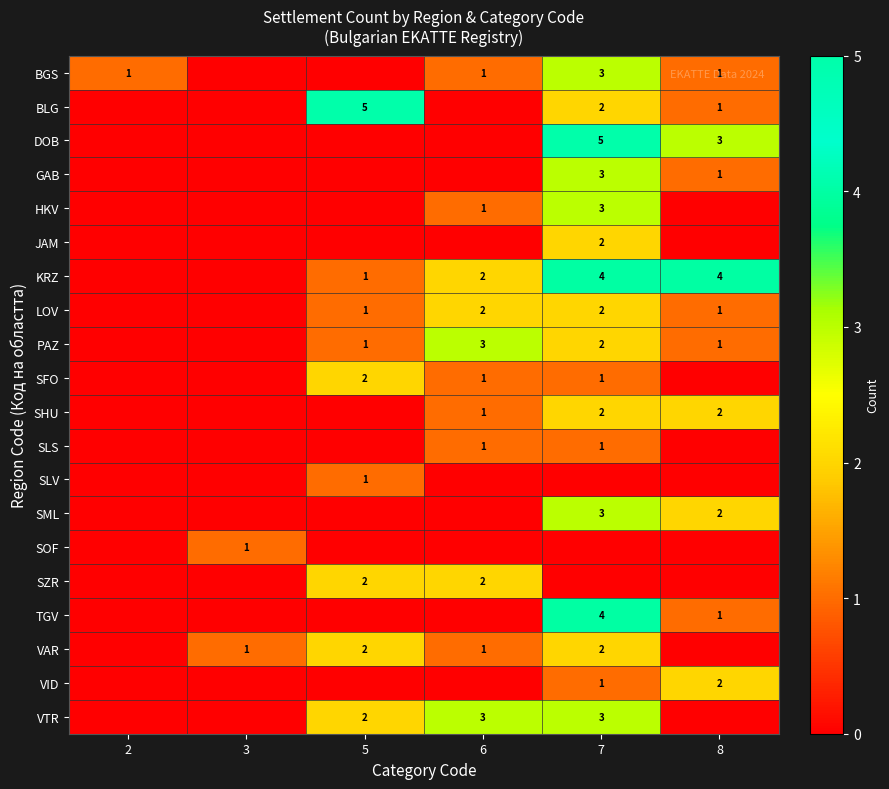

Is it true that SLV equals 1 at 5?

True